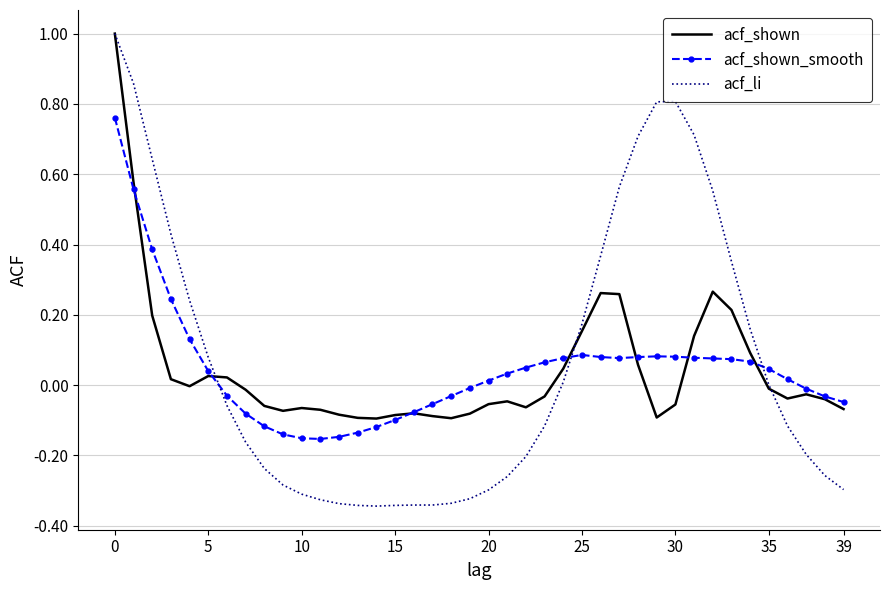

What is the maximum value shown in the chart?

1.0